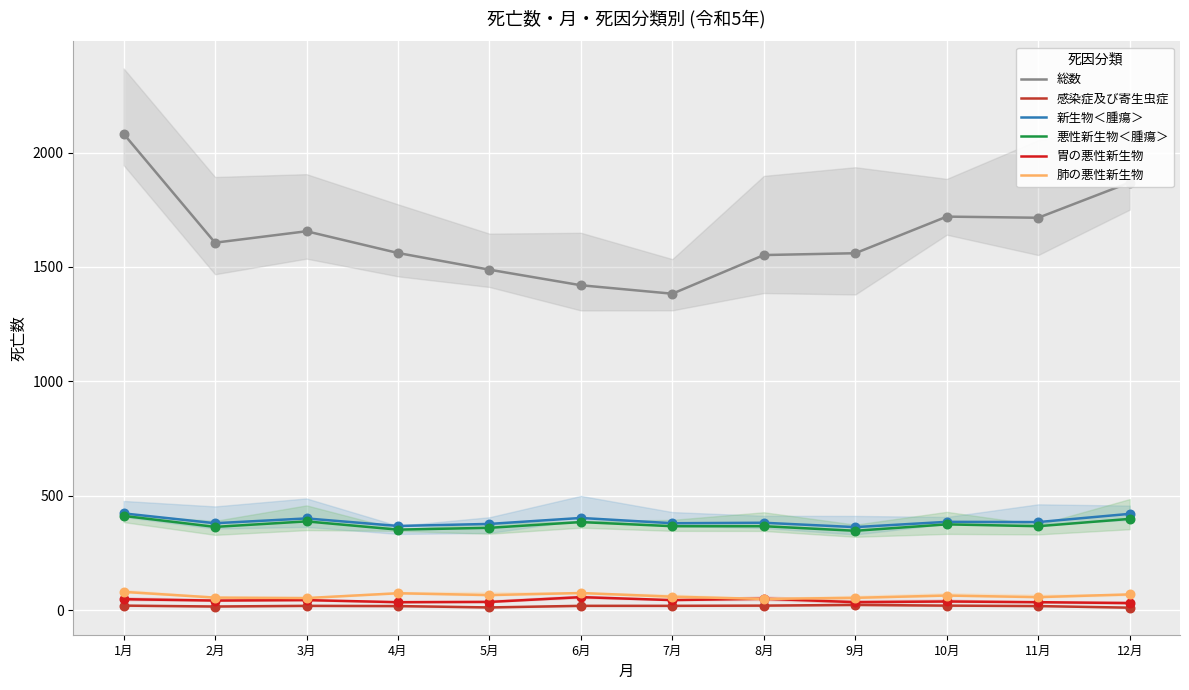

Which series has the largest total across all categories?

総数